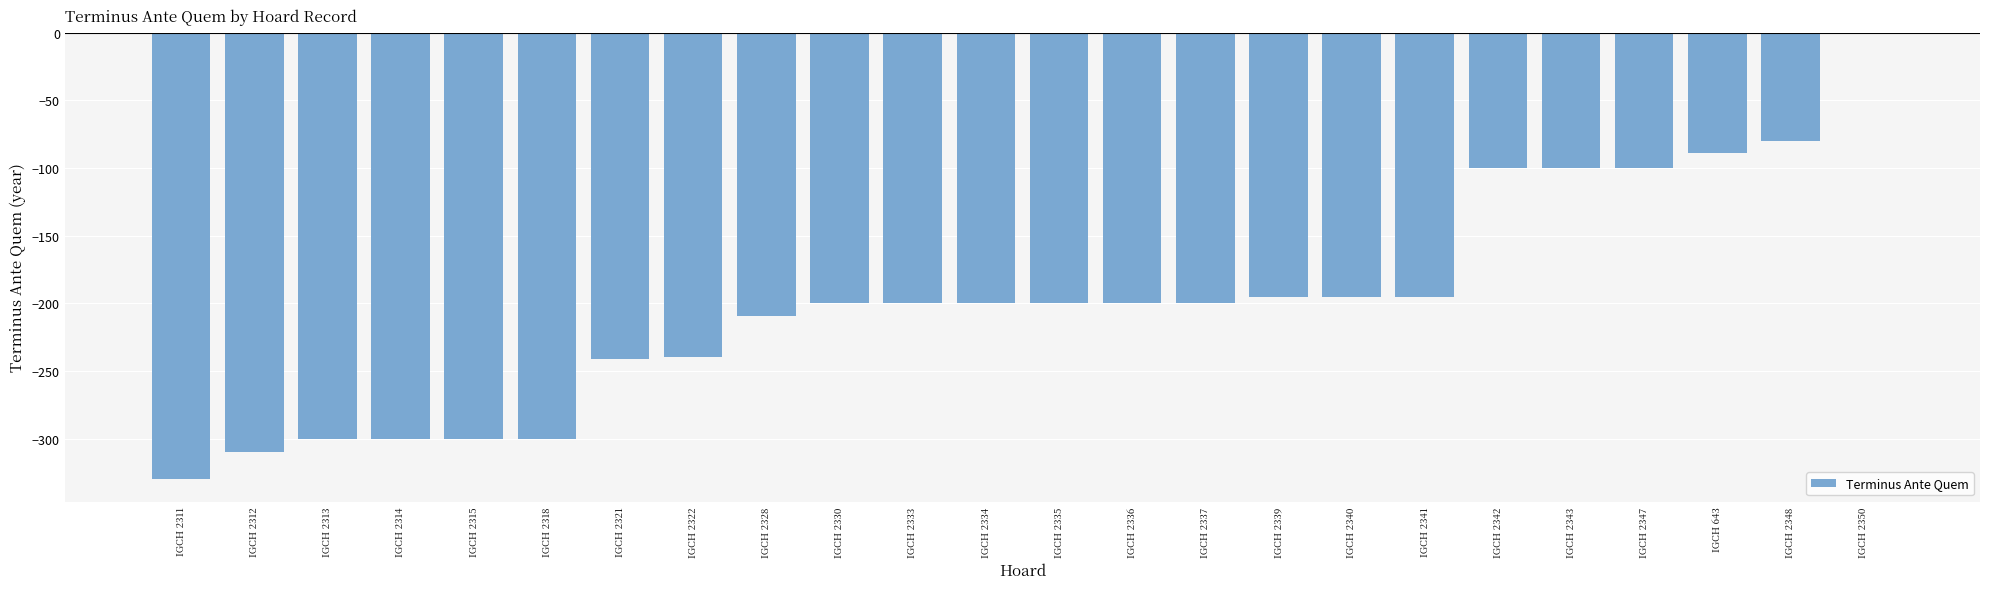

At which category does the chart reach its peak across all series?

IGCH 2350